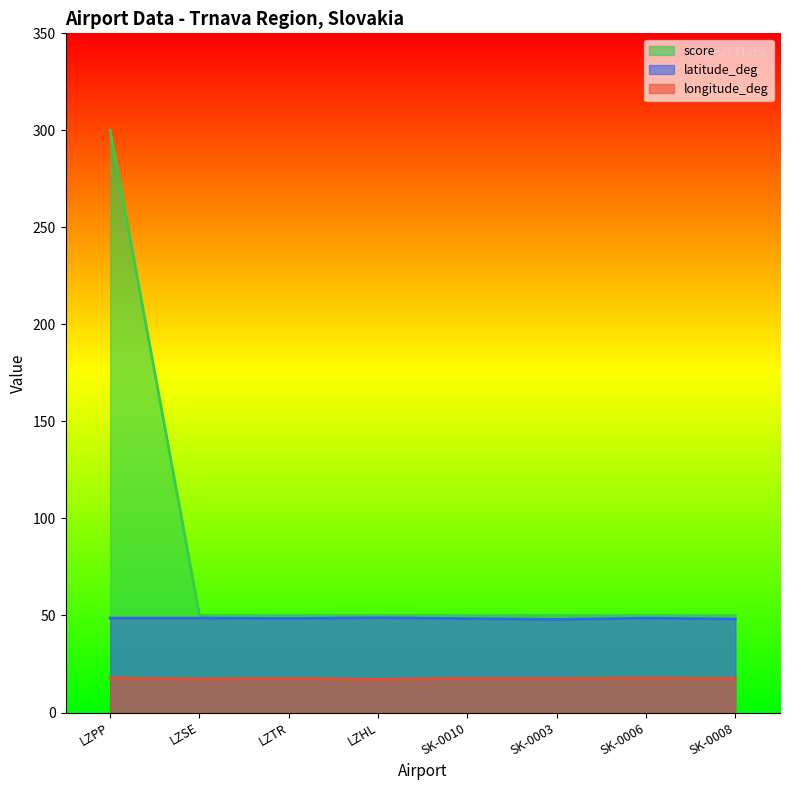

True or false: longitude_deg and latitude_deg cross at least once.

False